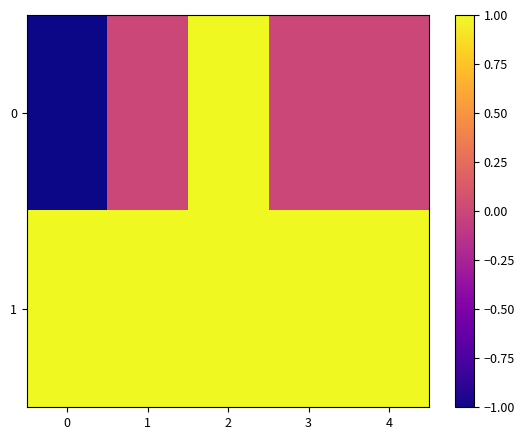

At 3, list the series in order from smallest to largest.

0, 1